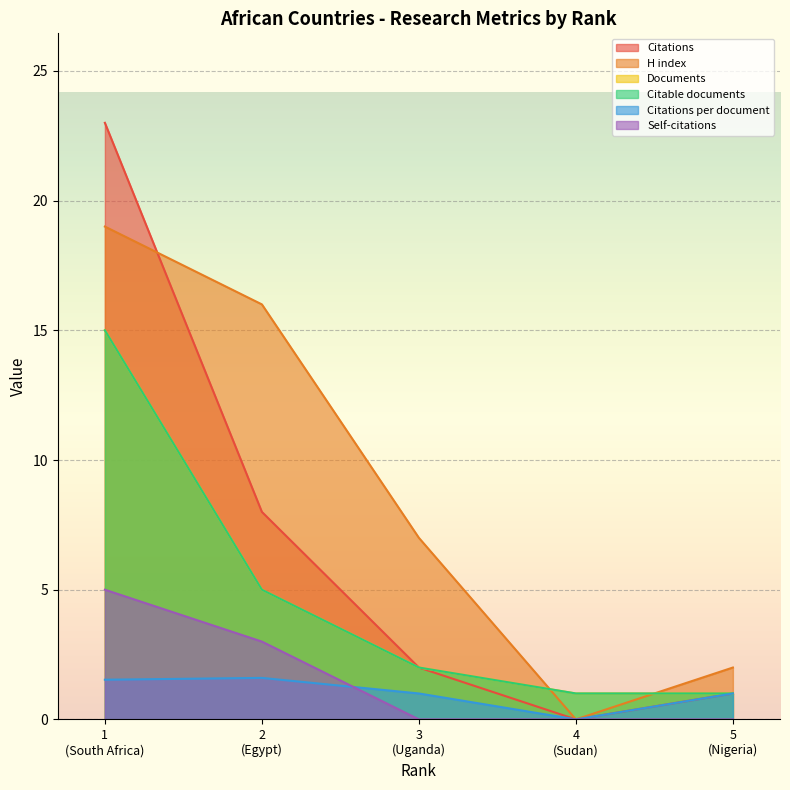

Reading left to right, what are all the values shown in this chart?

Citations: 23.0	8.0	2.0	0.0	1.0
H index: 19.0	16.0	7.0	0.0	2.0
Documents: 15.0	5.0	2.0	1.0	1.0
Citable documents: 15.0	5.0	2.0	1.0	1.0
Citations per document: 1.5	1.6	1.0	0.0	1.0
Self-citations: 5.0	3.0	0.0	0.0	0.0